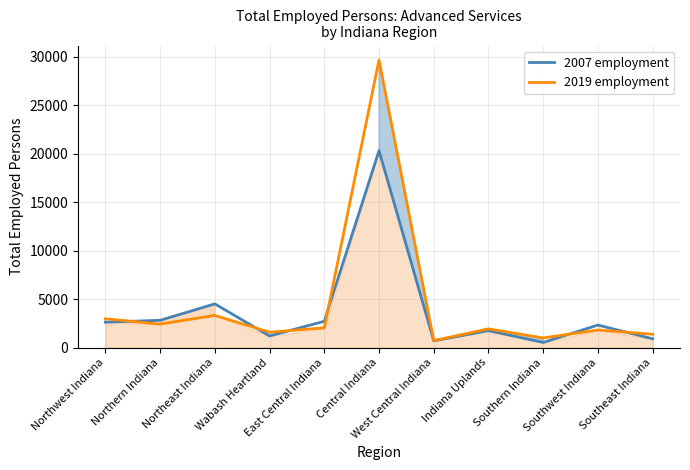

What is the difference between the 2019 employment values at Southeast Indiana and Northern Indiana?

1048